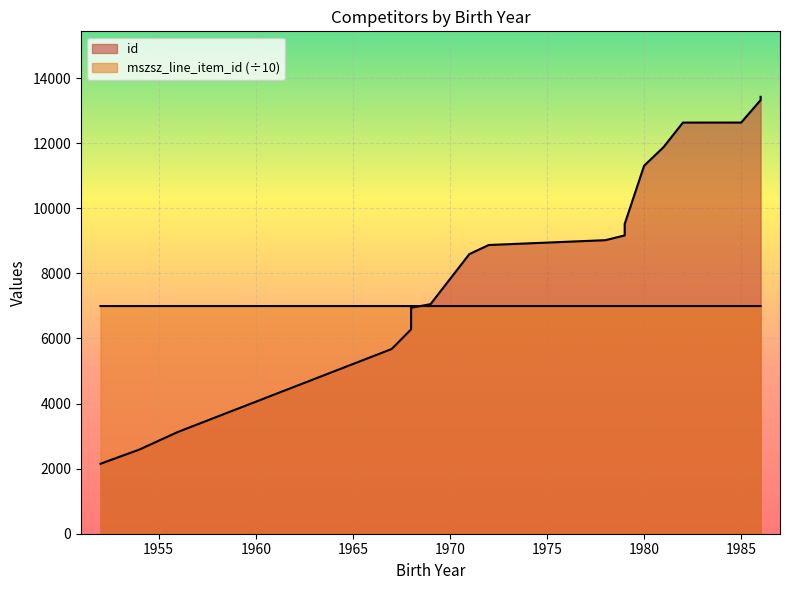

List the series in order of their peak value, lowest first.

mszsz_line_item_id, id